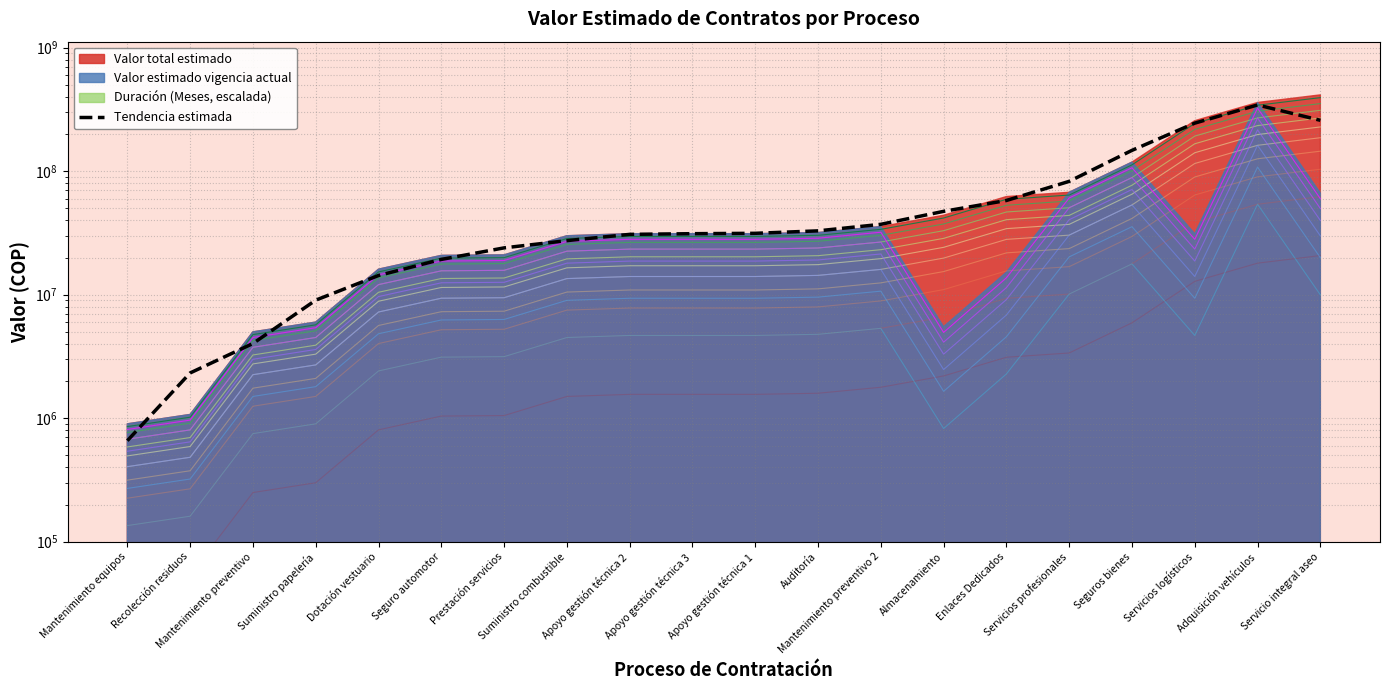

Where is the data nearest to the value 172191136?

Seguros bienes